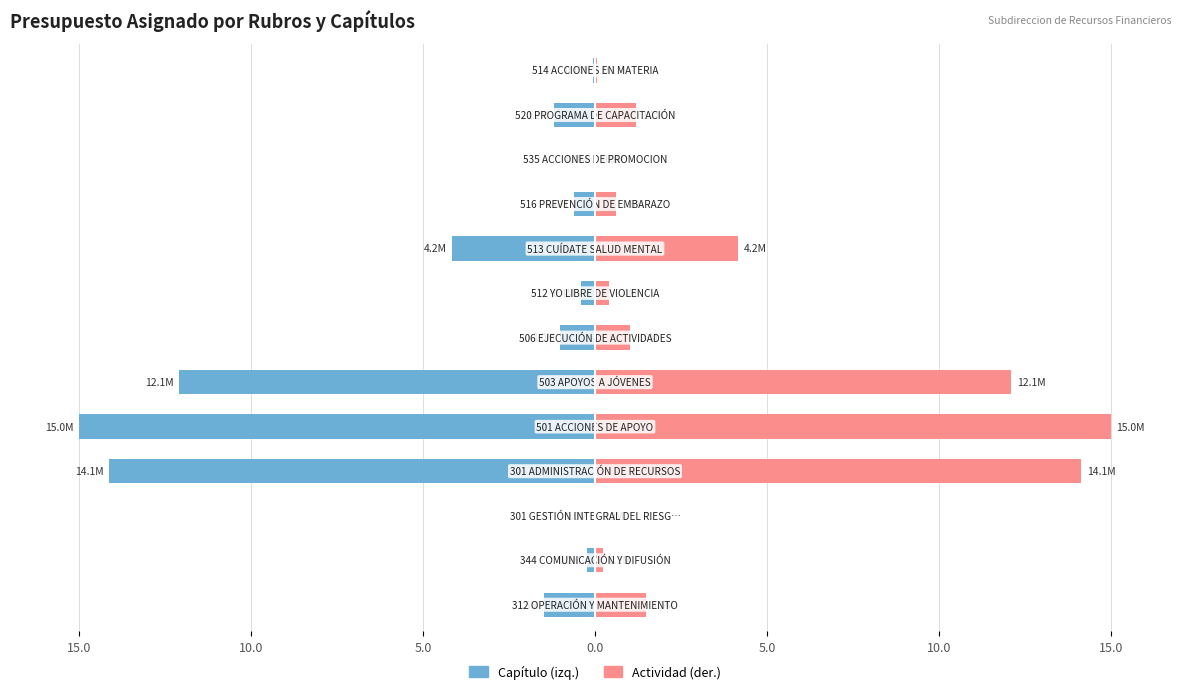

Which series has the largest total across all categories?

Actividad